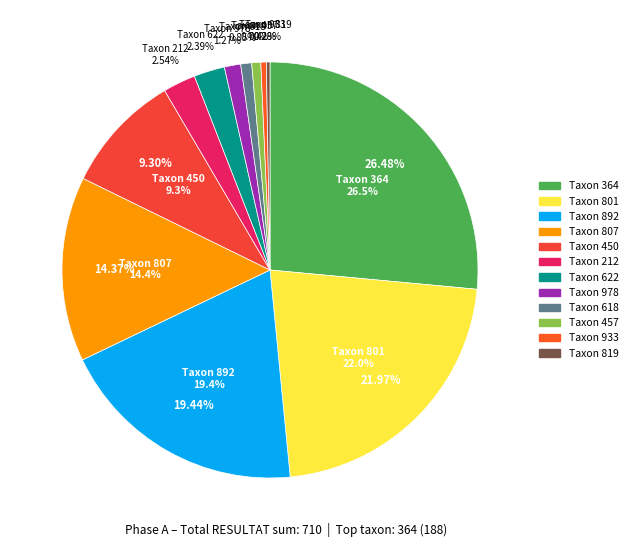

True or false: 622 accounts for 1% of the total.

False